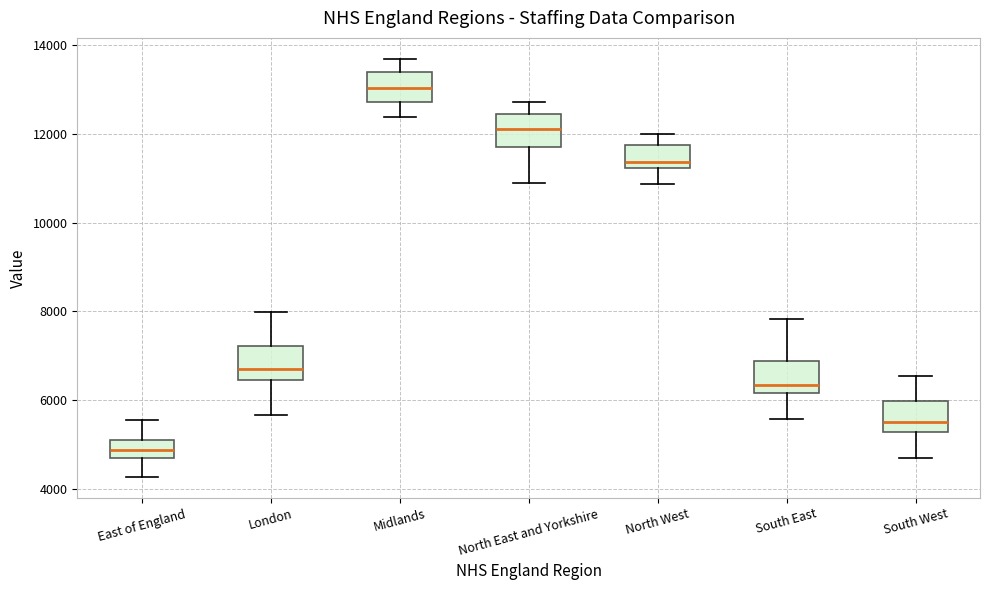

Where does the median line of the box for North West sit on the y-axis? The values are not printed on the chart, so give them approximately, as read against the axis.

11400